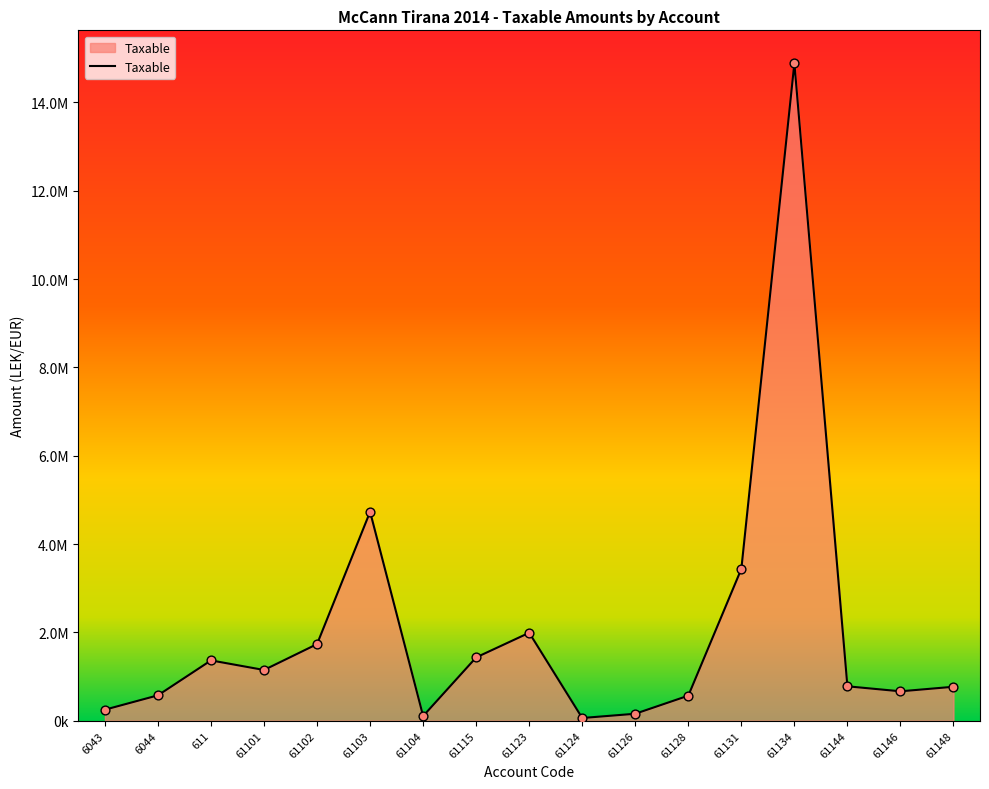

What is the ratio of the value at 61128 to the value at 61126?

3.6